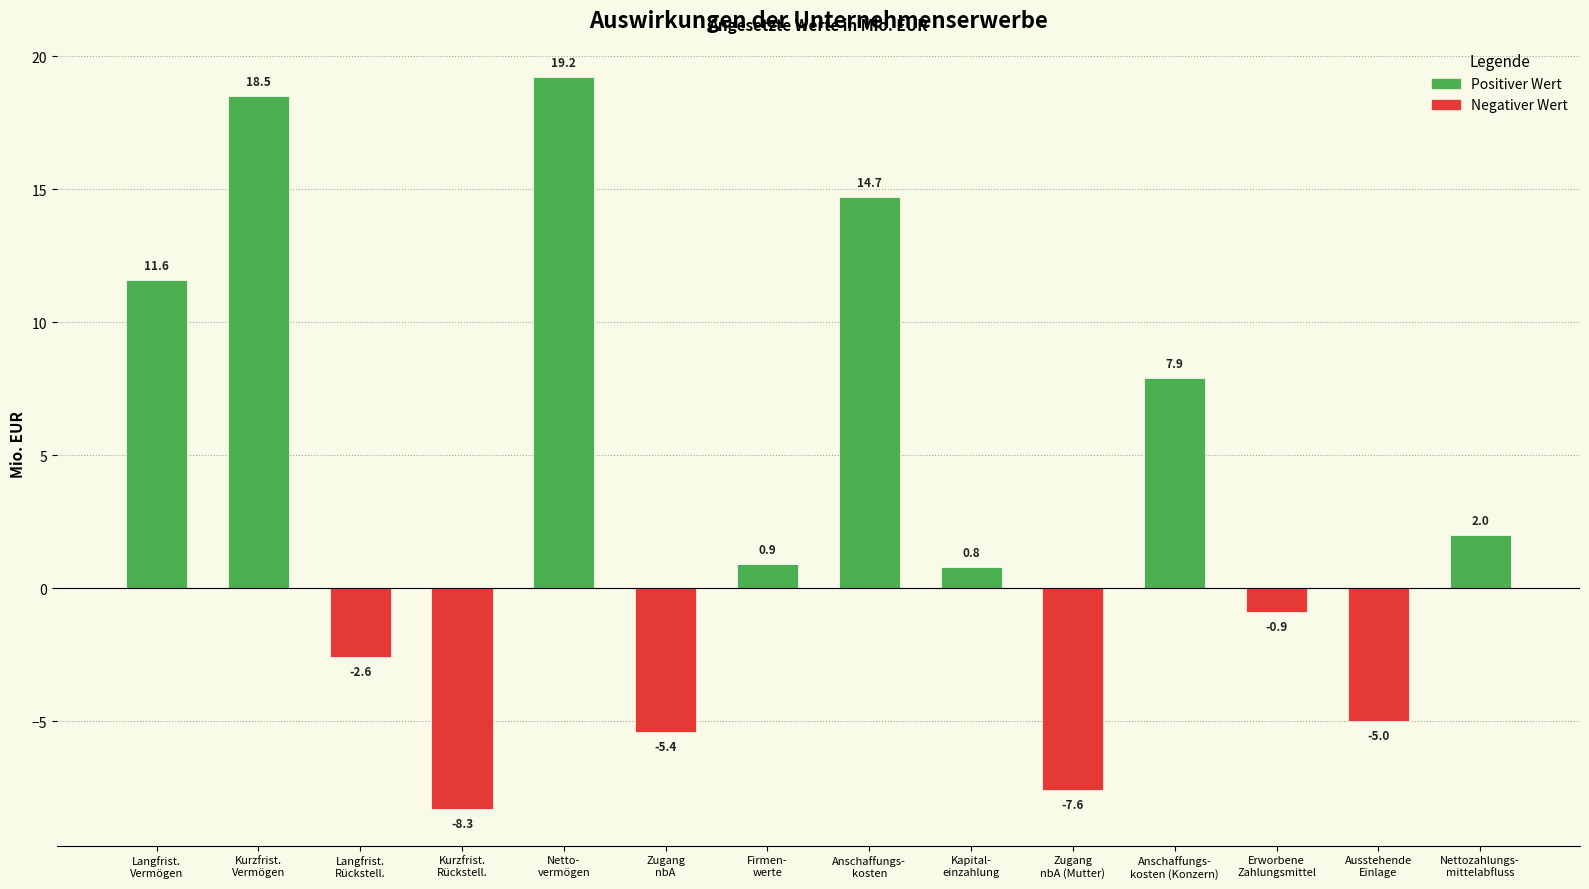

Rank the categories by value from lowest to highest.

Kurzfrist.
Rückstell., Zugang
nbA (Mutter), Zugang
nbA, Ausstehende
Einlage, Langfrist.
Rückstell., Erworbene
Zahlungsmittel, Kapital-
einzahlung, Firmen-
werte, Nettozahlungs-
mittelabfluss, Anschaffungs-
kosten (Konzern), Langfrist.
Vermögen, Anschaffungs-
kosten, Kurzfrist.
Vermögen, Netto-
vermögen